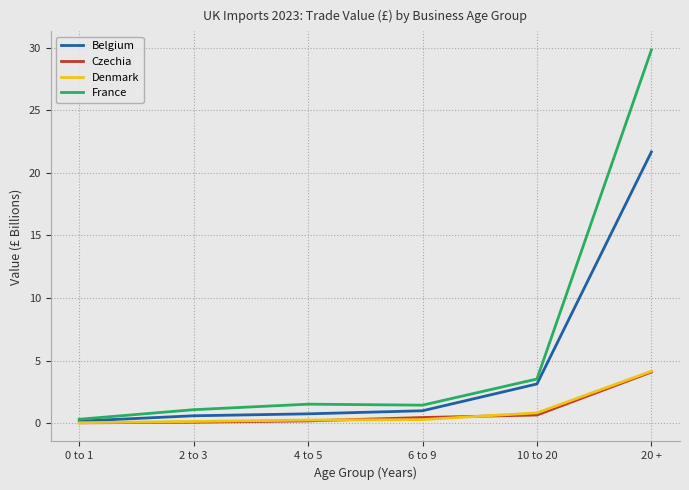

Which series has the widest spread of values?

France